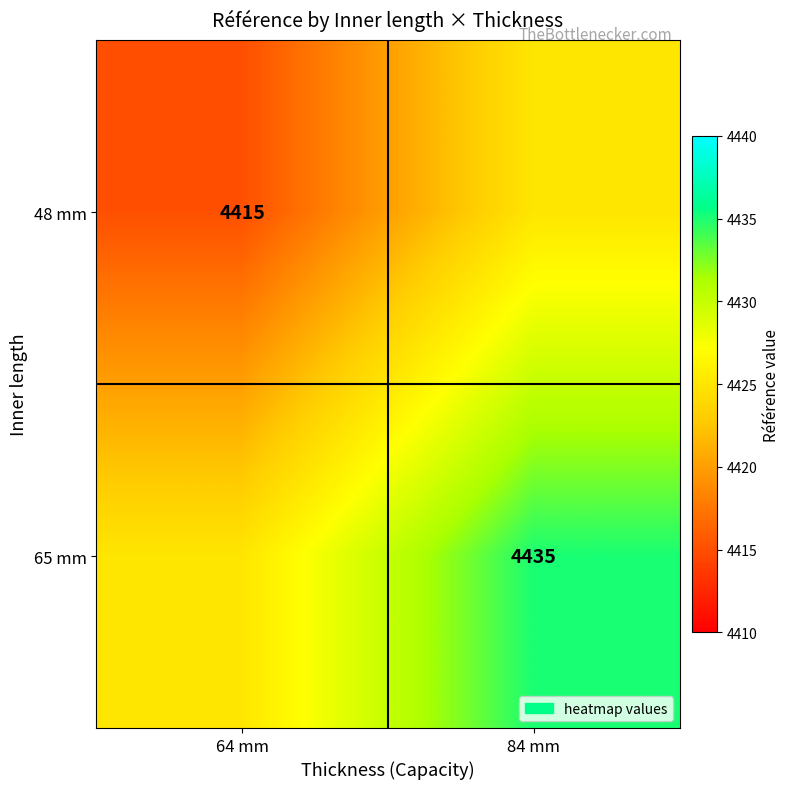

Is it true that 65 mm equals 6823 at 84 mm?

False